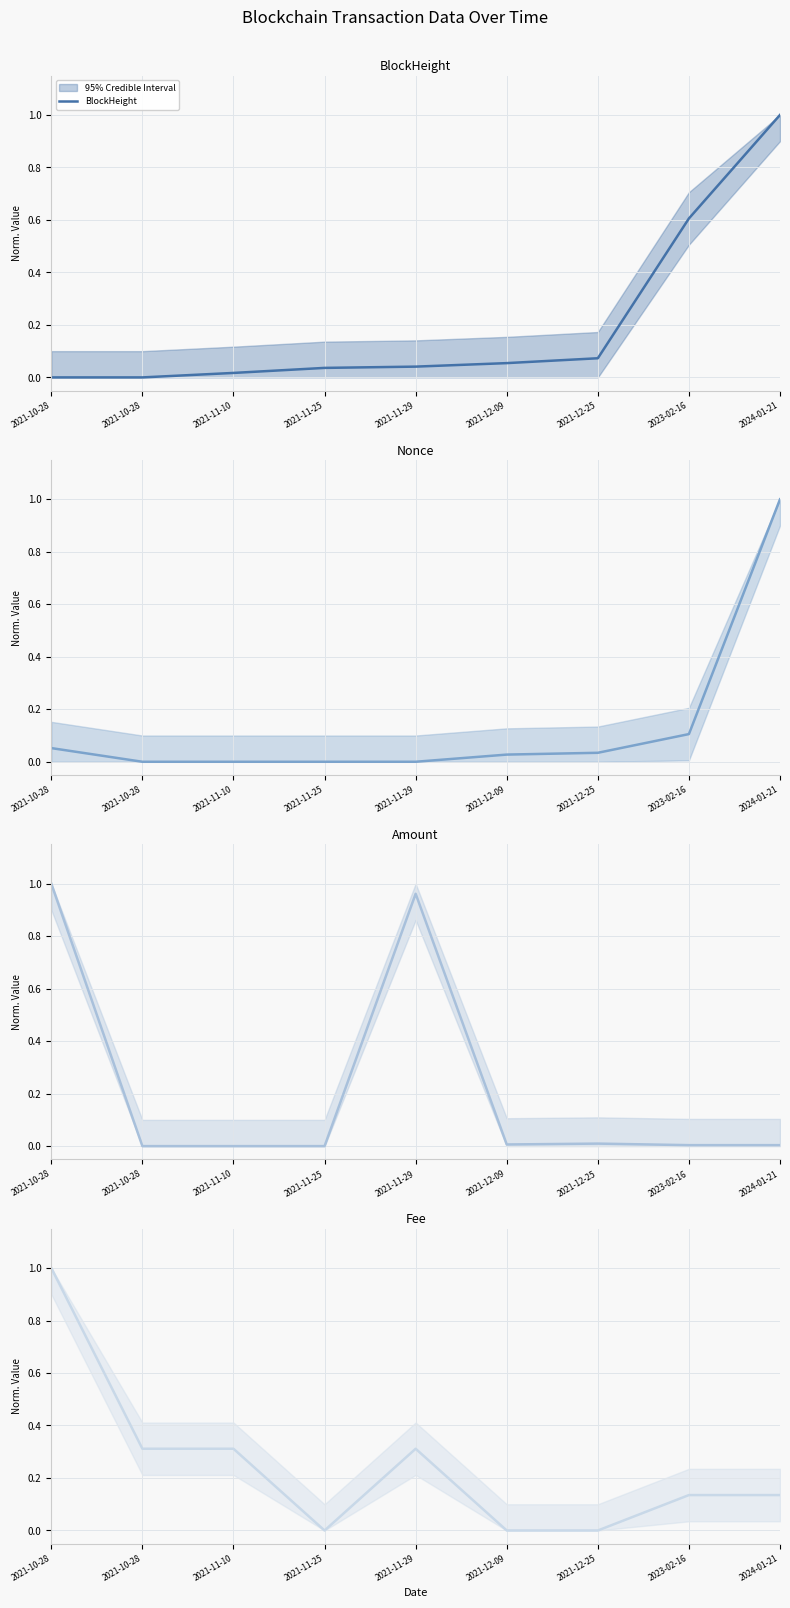

What is the difference between the highest and lowest values at 2021-10-28?

1.0